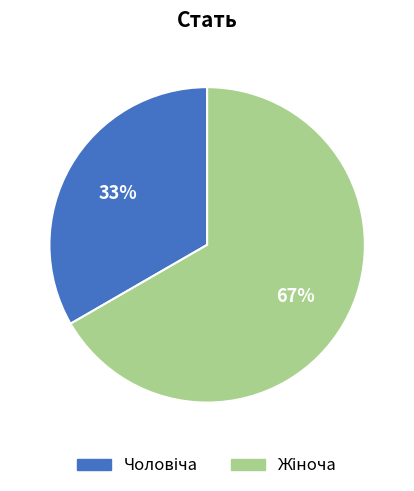

Is there a majority slice in this chart?

Yes